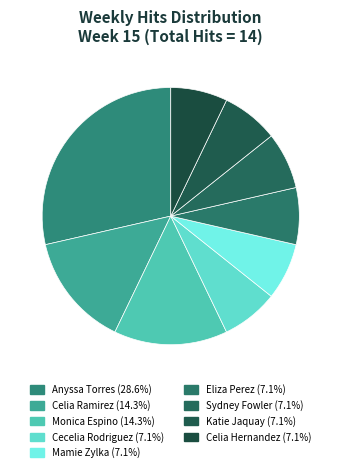

How many slices are in this pie chart?

9